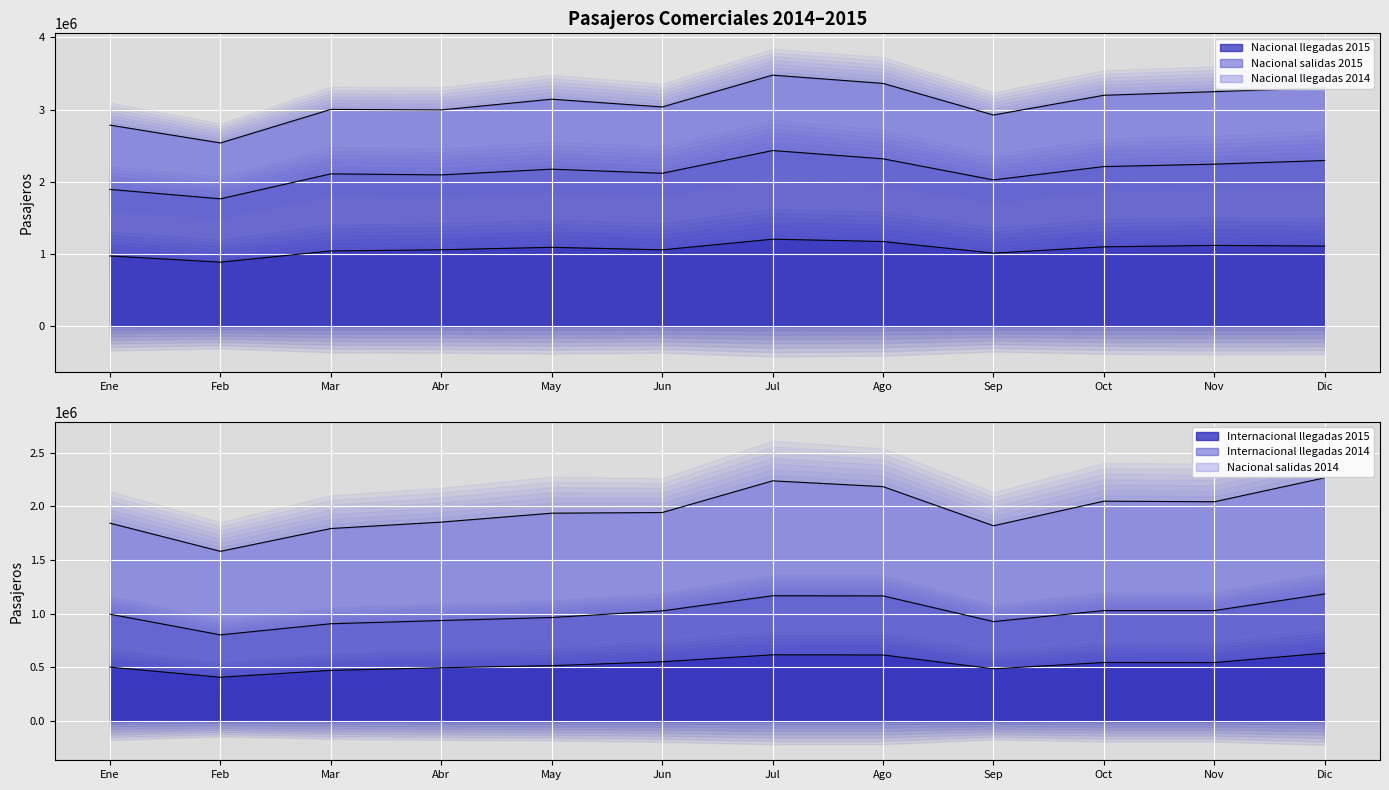

Which category has the highest value across all series?

Jul